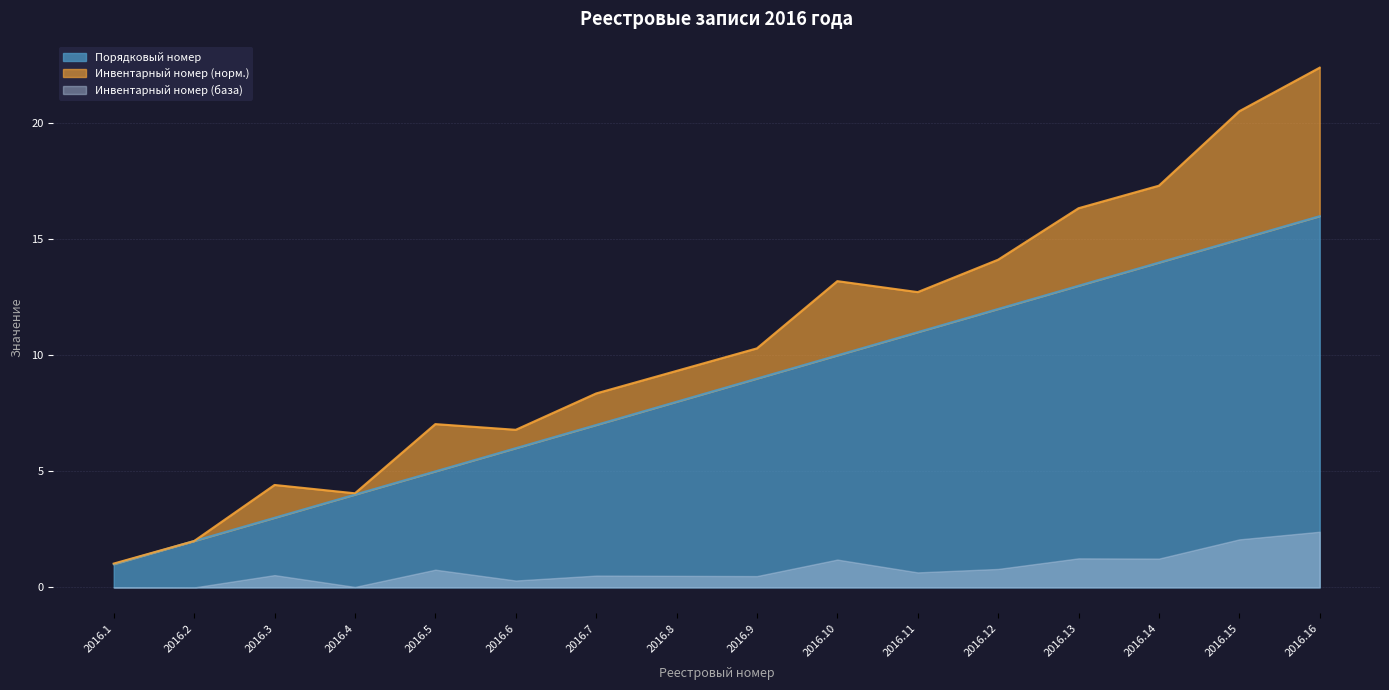

Does the chart have visible grid lines?

Yes